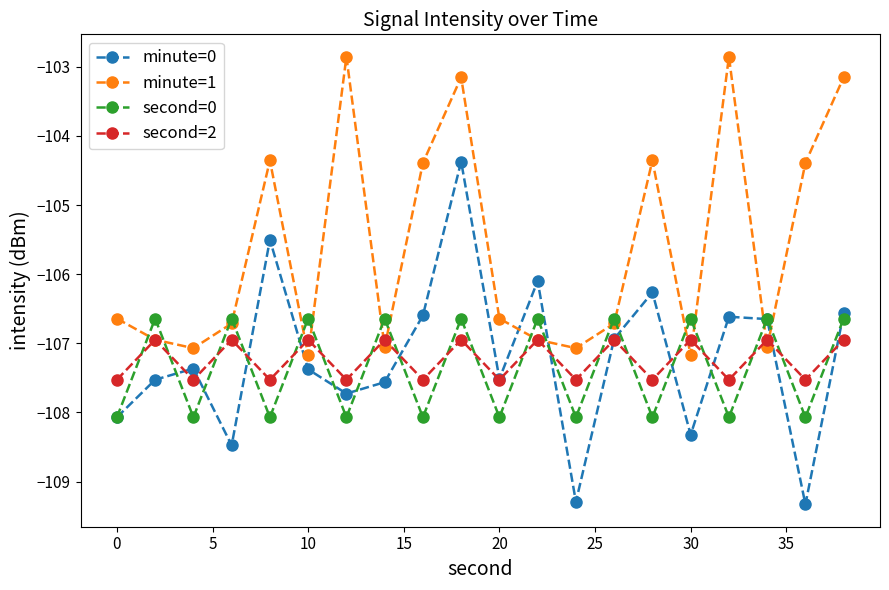

Which series has the largest range (max minus min)?

minute=0